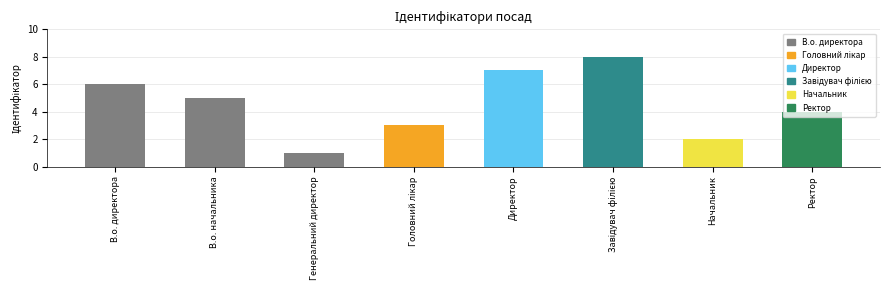

What is the difference between the second highest and second lowest values?

5